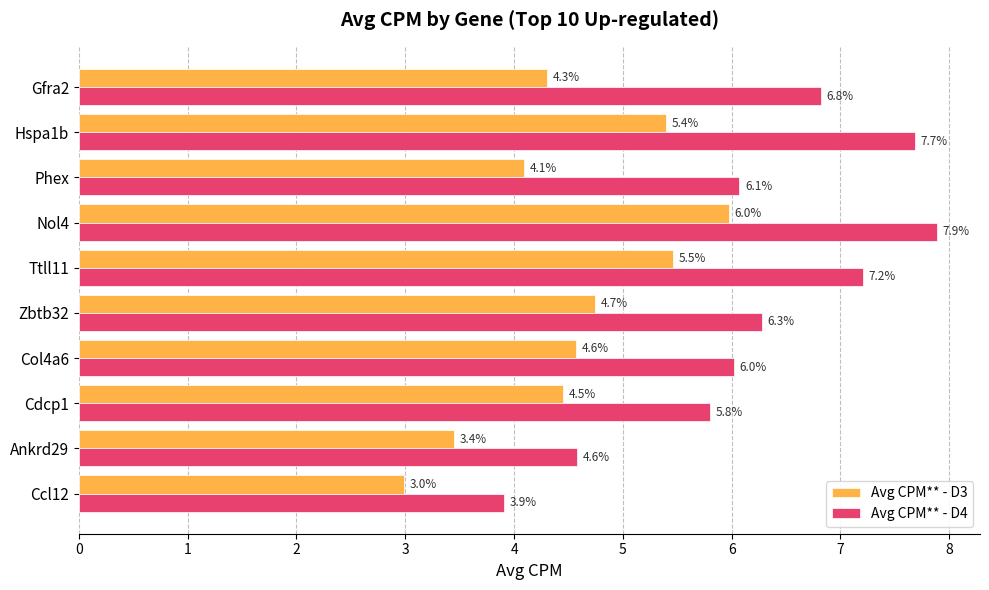

Rank the series by their average value, from highest to lowest.

Avg CPM** - D4, Avg CPM** - D3